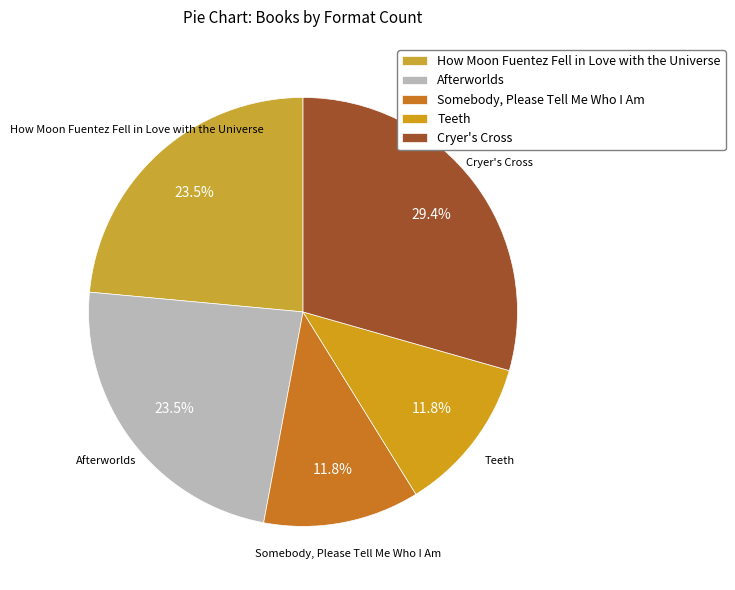

Is there a majority slice in this chart?

No